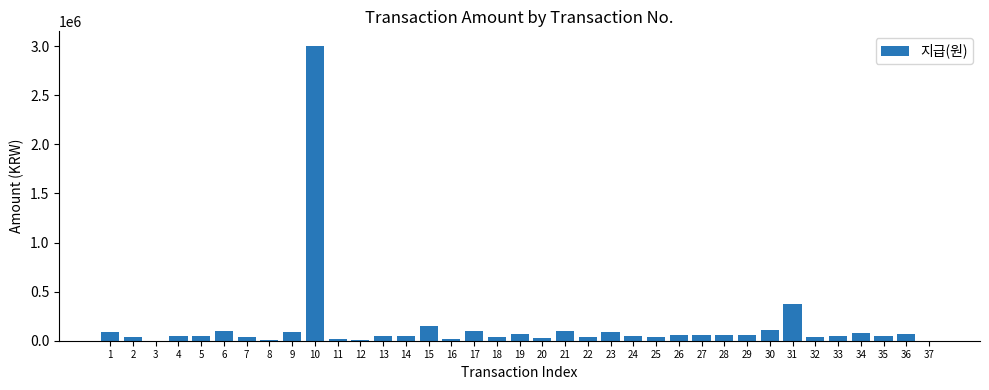

What is the maximum value shown in the chart?

3000000